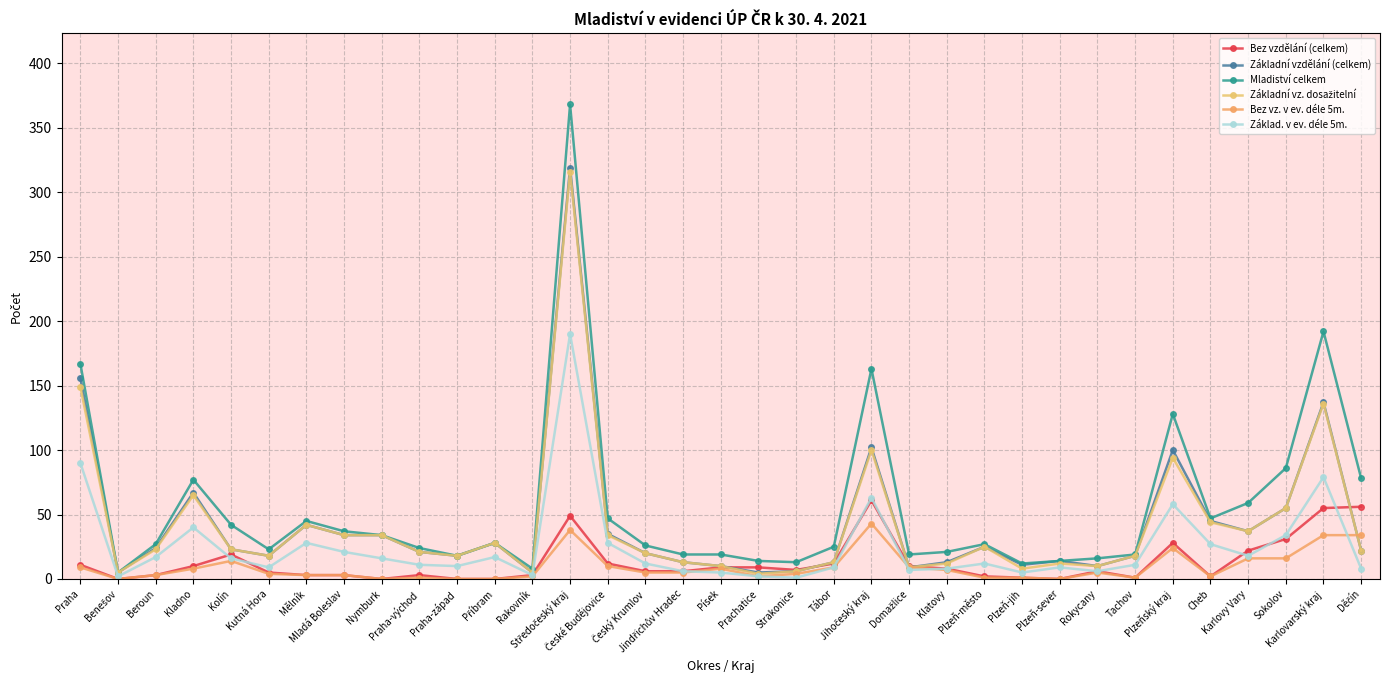

Count the number of categories in the chart.

35